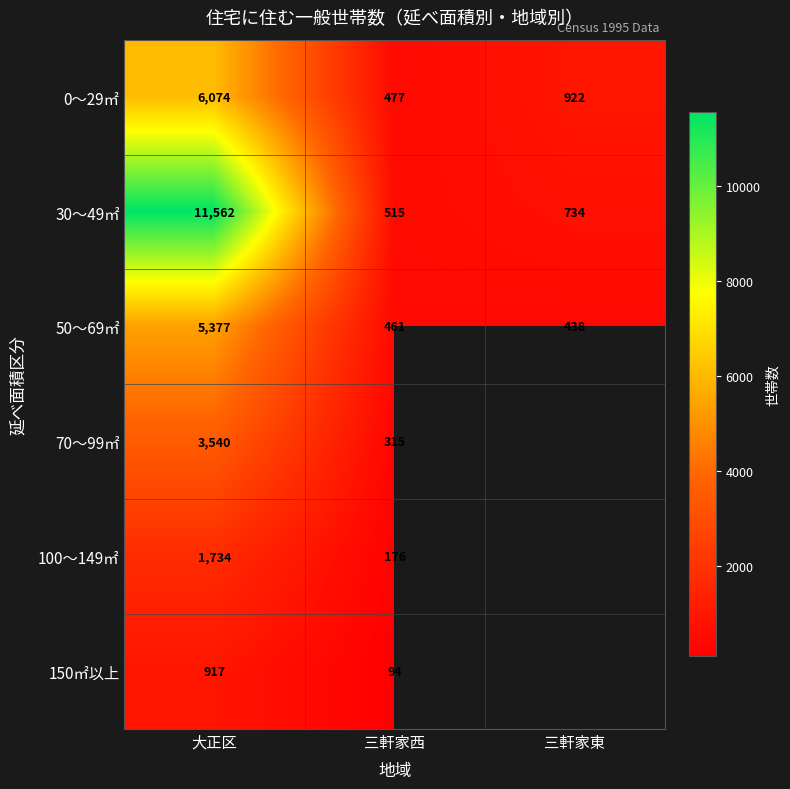

Between 三軒家西 and 三軒家東, which is larger?

三軒家東